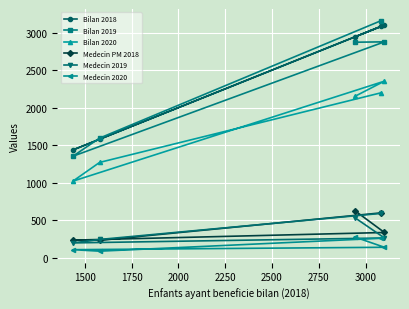

What is the minimum value shown in the chart?

87